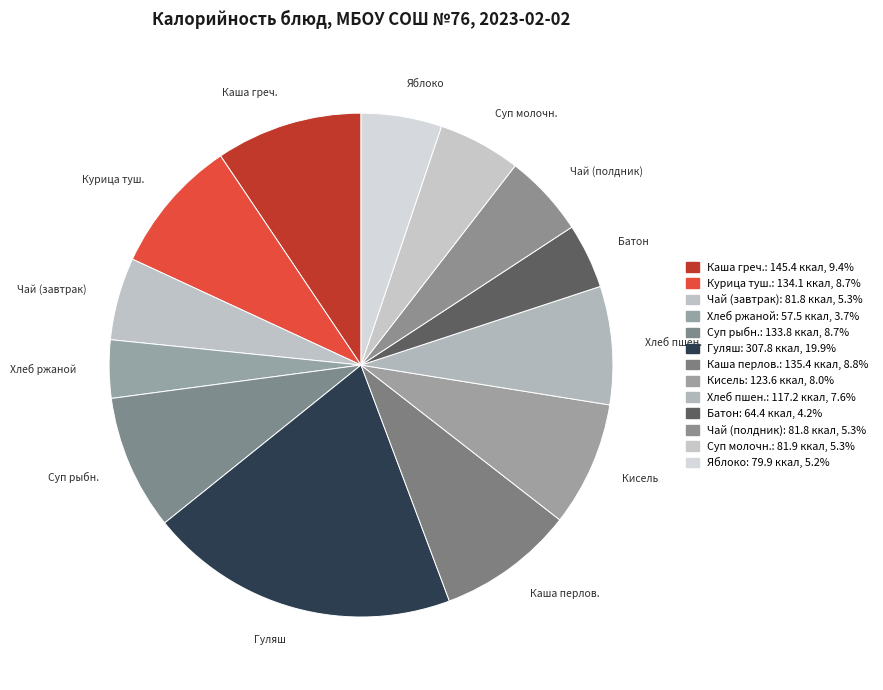

Count the number of slices in the pie.

13